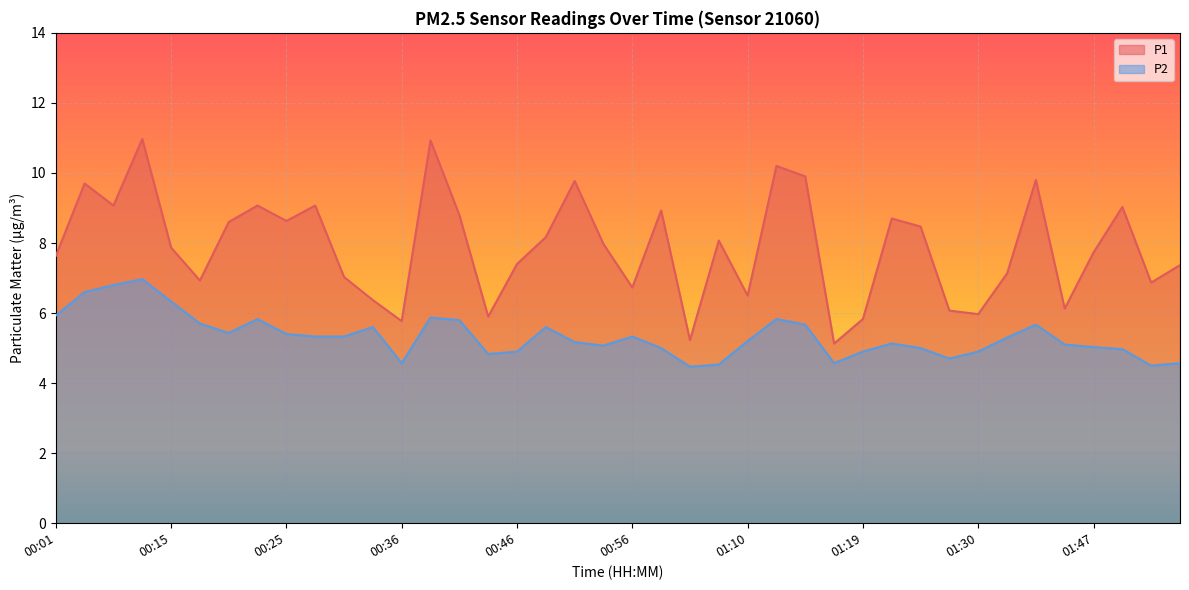

Between 00:22 and 01:17, which series saw the biggest shift?

P1